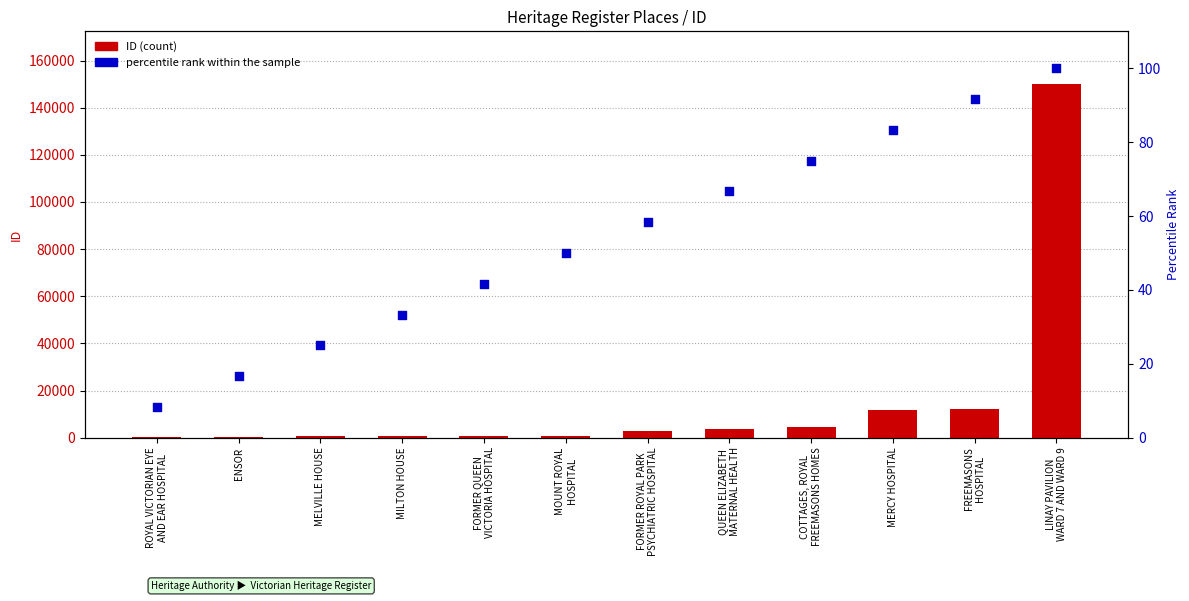

At how many categories does at least one series exceed 105787?

1